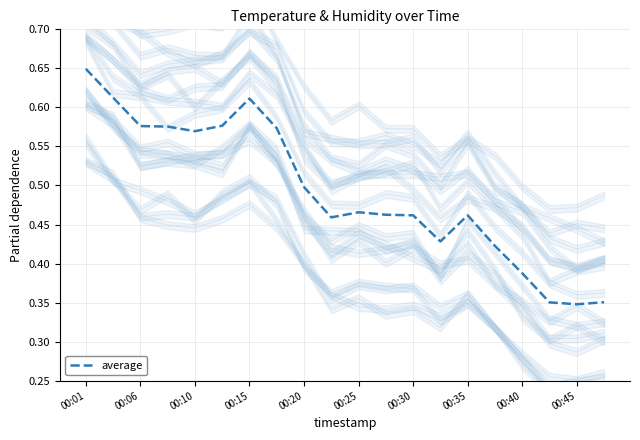

What is the maximum value shown in the chart?

0.6